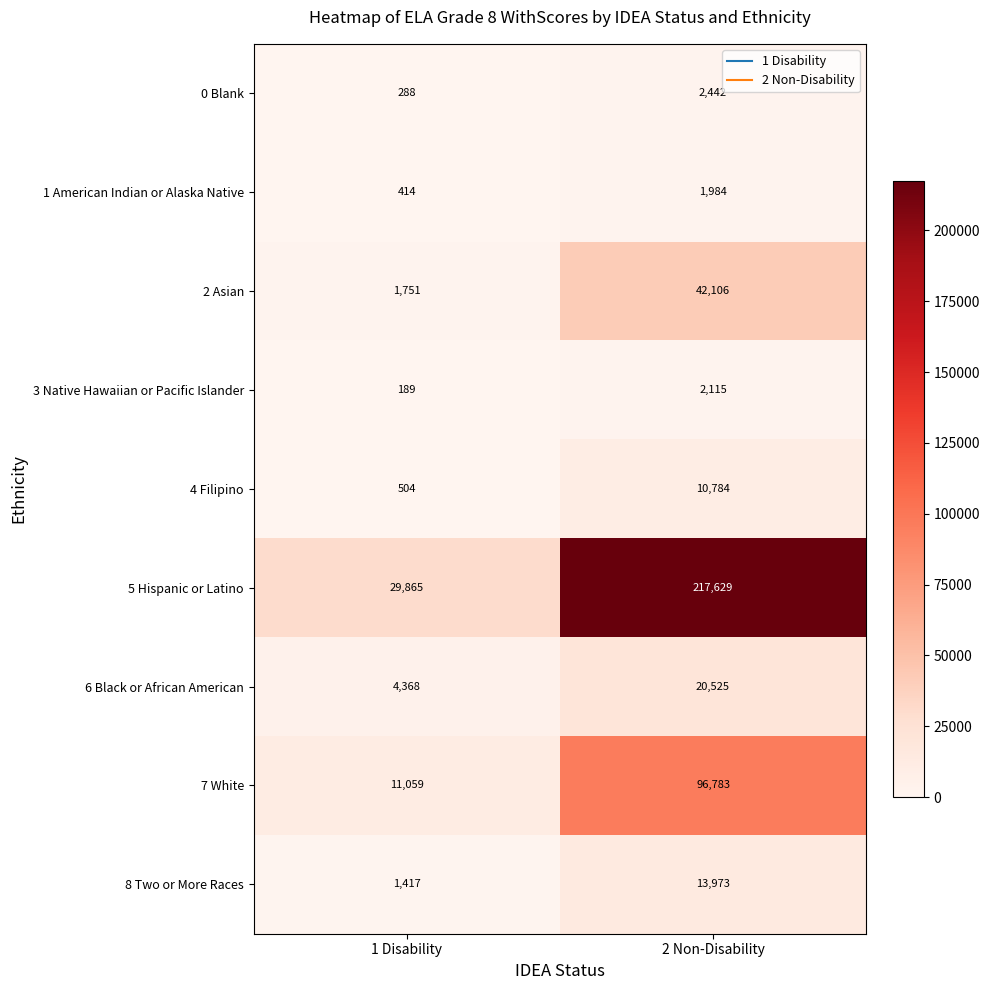

Reading left to right, list all the values displayed in this chart.

0 Blank: 288	2442
1 American Indian or Alaska Native: 414	1984
2 Asian: 1751	42106
3 Native Hawaiian or Pacific Islander: 189	2115
4 Filipino: 504	10784
5 Hispanic or Latino: 29865	217629
6 Black or African American: 4368	20525
7 White: 11059	96783
8 Two or More Races: 1417	13973